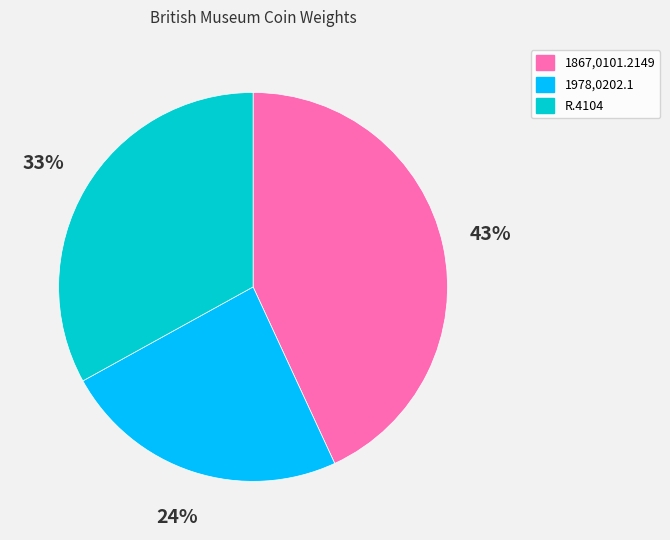

What is the smallest slice in the pie chart?

1978,0202.1